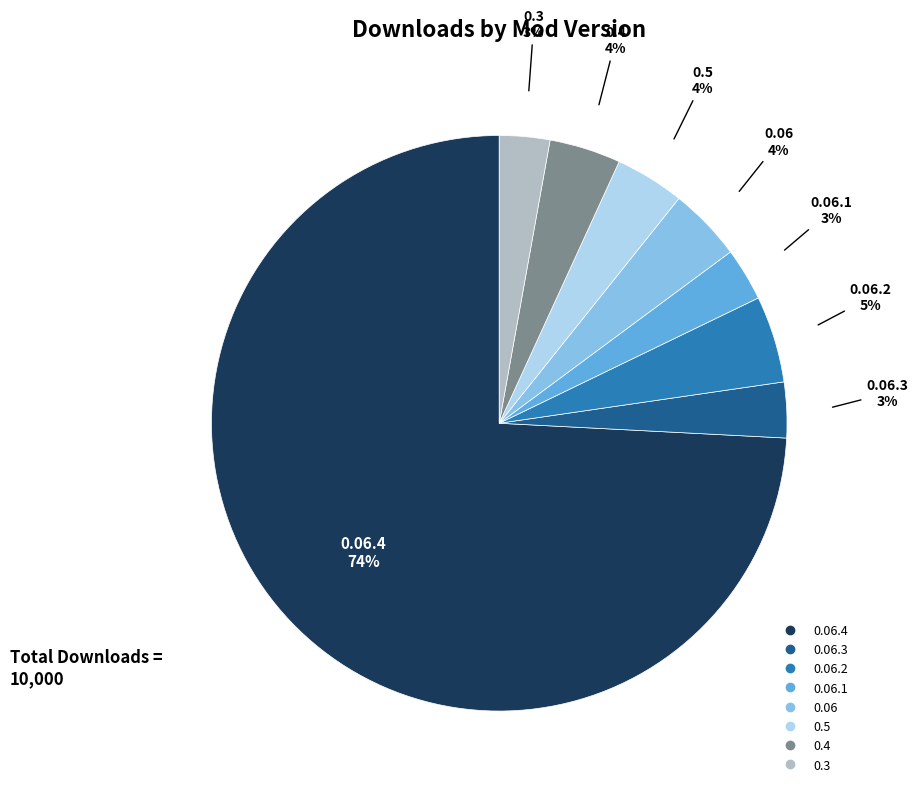

Is there a majority slice in this chart?

Yes